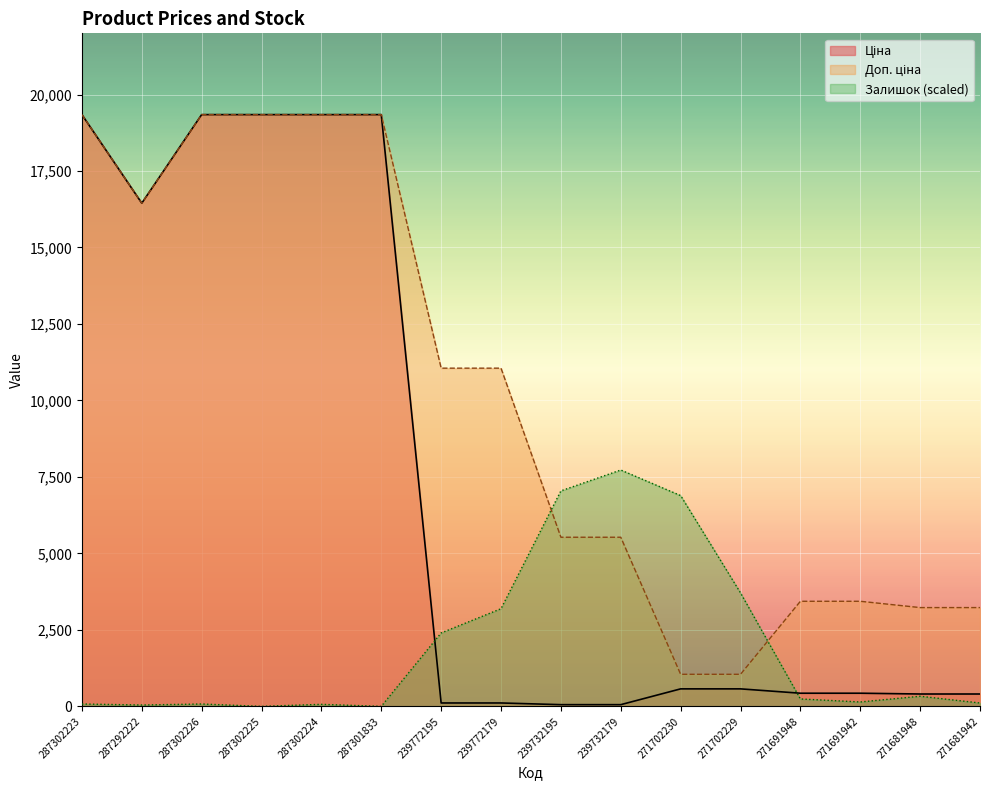

What is the label of the 5th point from the right?

271702229